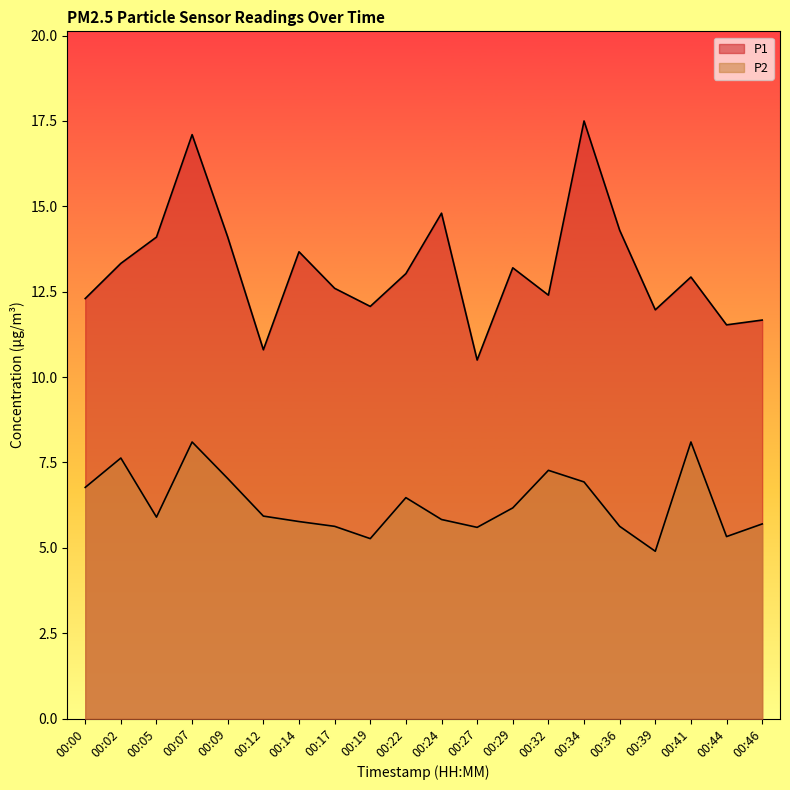

Between 00:12 and 00:14, which series saw the biggest shift?

P1